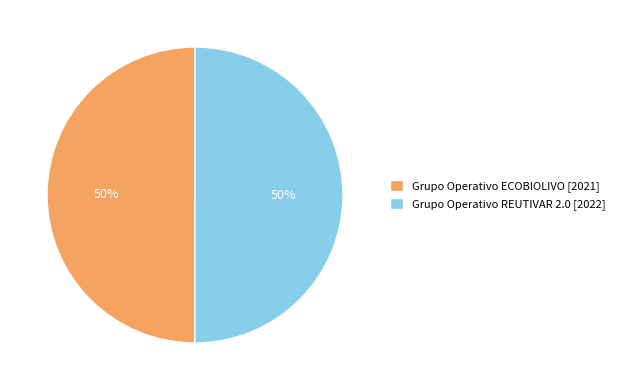

True or false: Grupo Operativo REUTIVAR 2.0 [2022] accounts for 50% of the total.

True